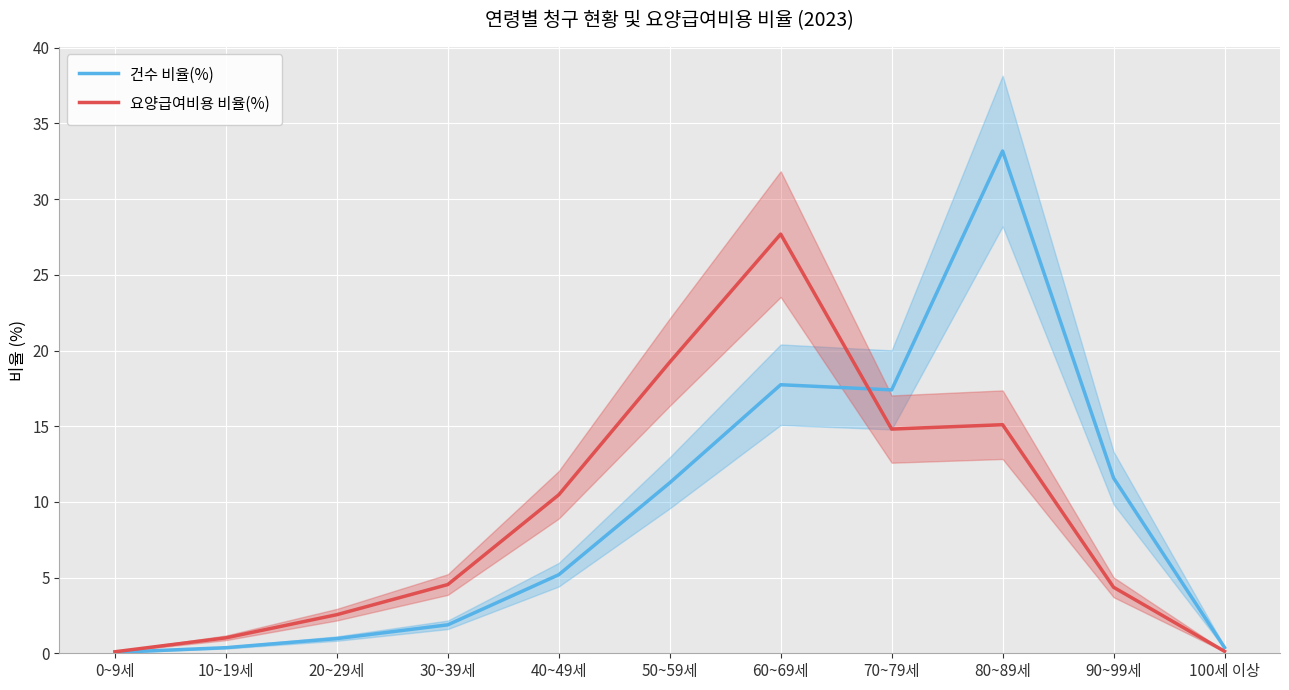

Is the value of 건수 비율(%) at 60~69세 greater than the value of 요양급여비용 비율(%) at 60~69세?

No